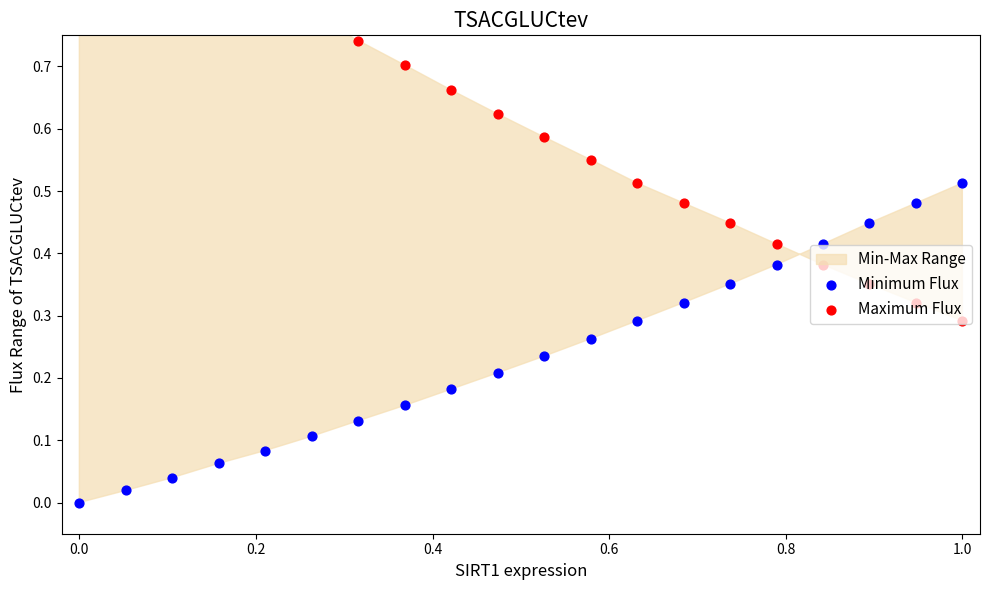

At how many categories does at least one series exceed 0?

20